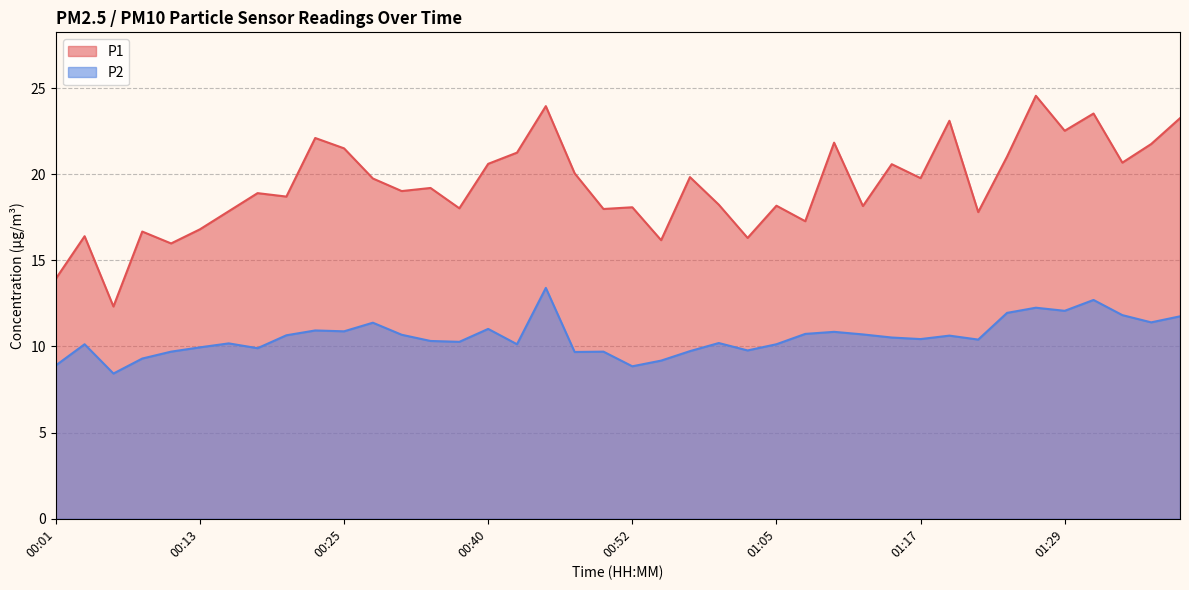

What are all the series names shown in the legend?

P1, P2